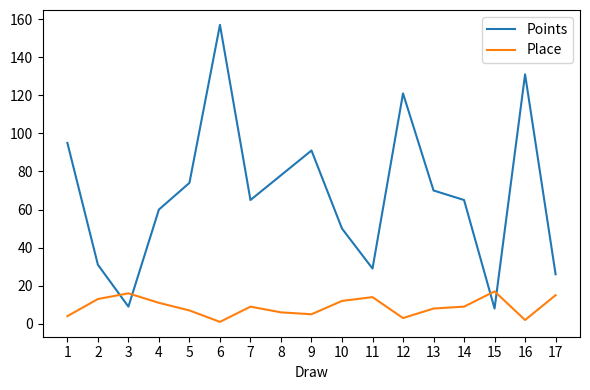

Reading right to left, transcribe all the data shown in this chart.

Points: 17=26	16=131	15=8	14=65	13=70	12=121	11=29	10=50	9=91	8=78	7=65	6=157	5=74	4=60	3=9	2=31	1=95
Place: 17=15	16=2	15=17	14=9	13=8	12=3	11=14	10=12	9=5	8=6	7=9	6=1	5=7	4=11	3=16	2=13	1=4